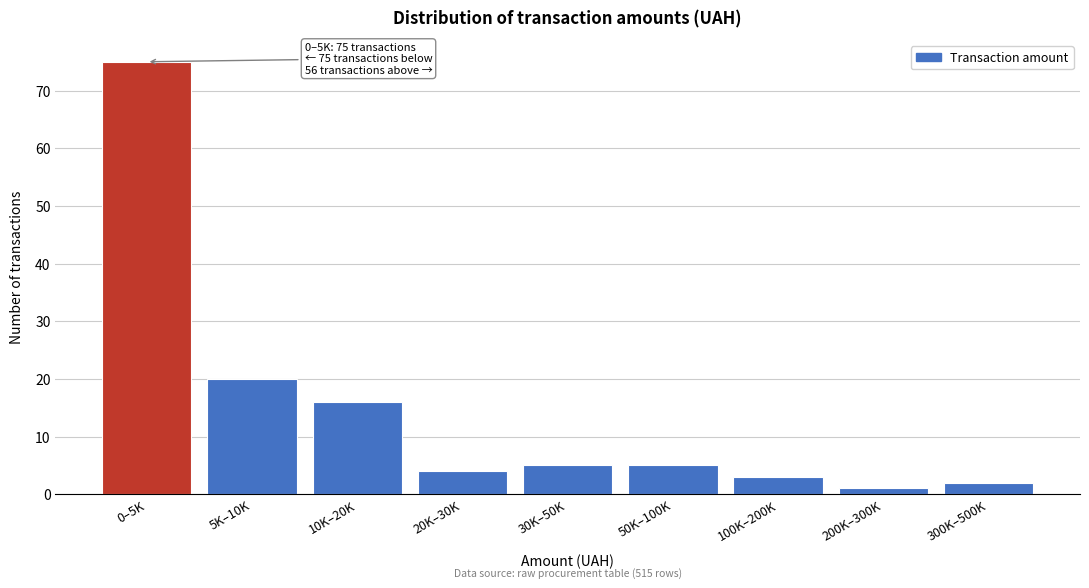

Reading right to left, what are all the values shown in this chart?

300K–500K=2	200K–300K=1	100K–200K=3	50K–100K=5	30K–50K=5	20K–30K=4	10K–20K=16	5K–10K=20	0–5K=75